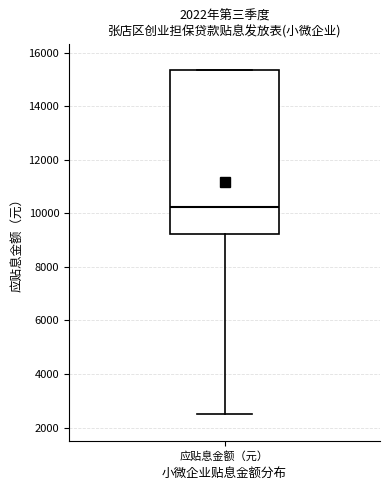

Transcribe this box plot: give where the median line is, the range the box spans, and where the two whiskers end, as read against the y-axis. The values are not printed on the chart, so give them approximately, as read against the axis.

median 10200, box 9200 to 15400, whiskers 2600 to 15400